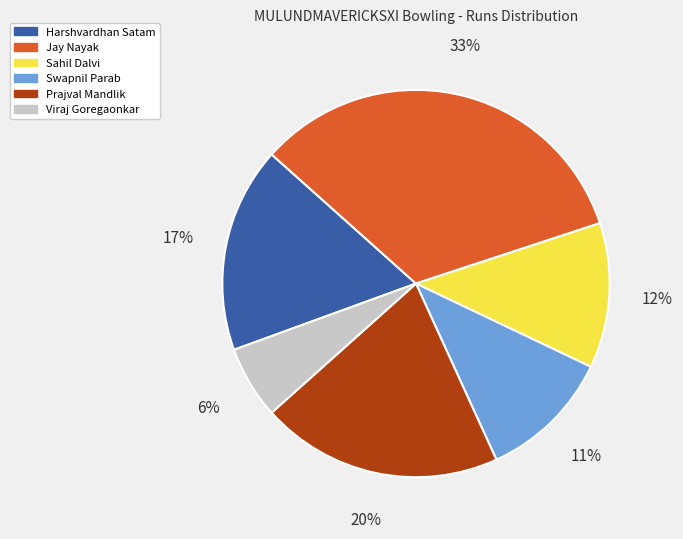

Between Jay Nayak and Prajval Mandlik, which is larger?

Jay Nayak